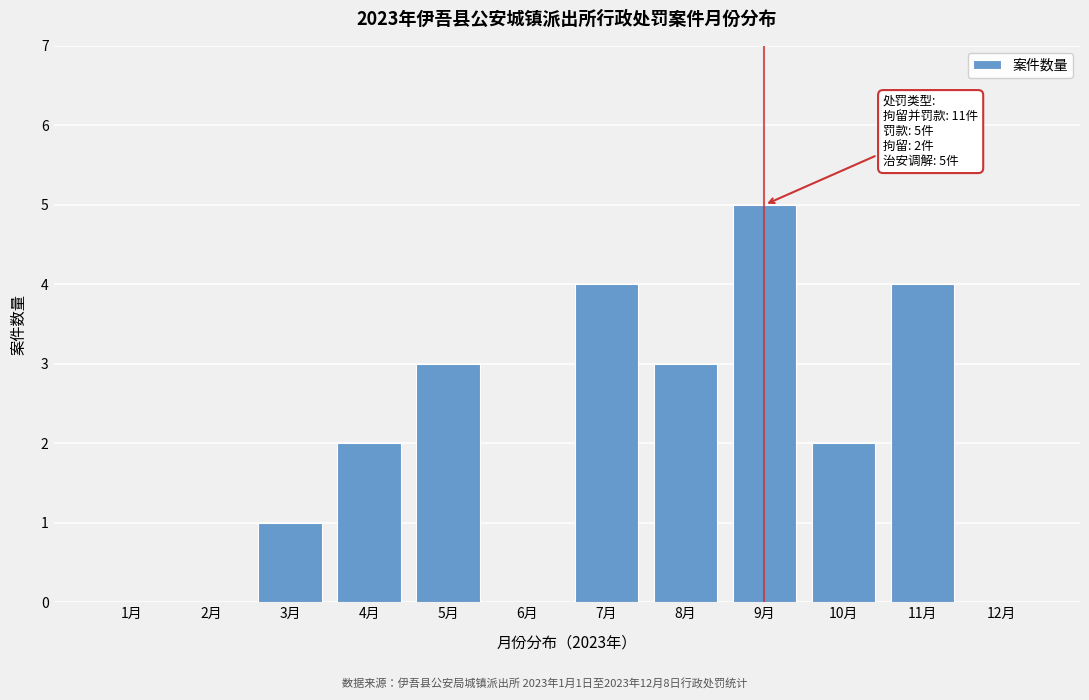

Reading left to right, transcribe all the data shown in this chart.

1月=0	2月=0	3月=1	4月=2	5月=3	6月=0	7月=4	8月=3	9月=5	10月=2	11月=4	12月=0